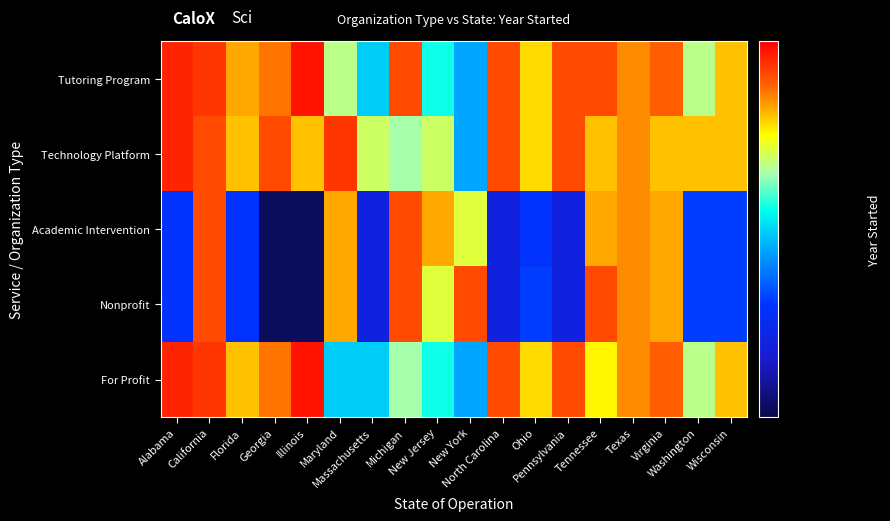

Reading right to left, extract all data points from this chart.

Tutoring Program: Wisconsin=2015	Washington=2009	Virginia=2019	Texas=2017	Tennessee=2020	Pennsylvania=2020	Ohio=2014	North Carolina=2020	New York=1999	New Jersey=2004	Michigan=2020	Massachusetts=2001	Maryland=2009	Illinois=2023	Georgia=2018	Florida=2016	California=2021	Alabama=2022
Technology Platform: Wisconsin=2015	Washington=2015	Virginia=2015	Texas=2017	Tennessee=2015	Pennsylvania=2020	Ohio=2014	North Carolina=2020	New York=1999	New Jersey=2010	Michigan=2008	Massachusetts=2010	Maryland=2021	Illinois=2015	Georgia=2020	Florida=2015	California=2020	Alabama=2022
Academic Intervention: Wisconsin=1993	Washington=1993	Virginia=2016	Texas=2017	Tennessee=2016	Pennsylvania=1988	Ohio=1992	North Carolina=1988	New York=2011	New Jersey=2016	Michigan=2020	Massachusetts=1988	Maryland=2016	Illinois=1980	Georgia=1980	Florida=1992	California=2020	Alabama=1992
Nonprofit: Wisconsin=1993	Washington=1993	Virginia=2016	Texas=2017	Tennessee=2020	Pennsylvania=1988	Ohio=1993	North Carolina=1988	New York=2020	New Jersey=2011	Michigan=2020	Massachusetts=1988	Maryland=2016	Illinois=1980	Georgia=1980	Florida=1992	California=2020	Alabama=1992
For Profit: Wisconsin=2015	Washington=2009	Virginia=2019	Texas=2017	Tennessee=2013	Pennsylvania=2020	Ohio=2014	North Carolina=2020	New York=1999	New Jersey=2004	Michigan=2008	Massachusetts=2001	Maryland=2001	Illinois=2023	Georgia=2018	Florida=2015	California=2021	Alabama=2022